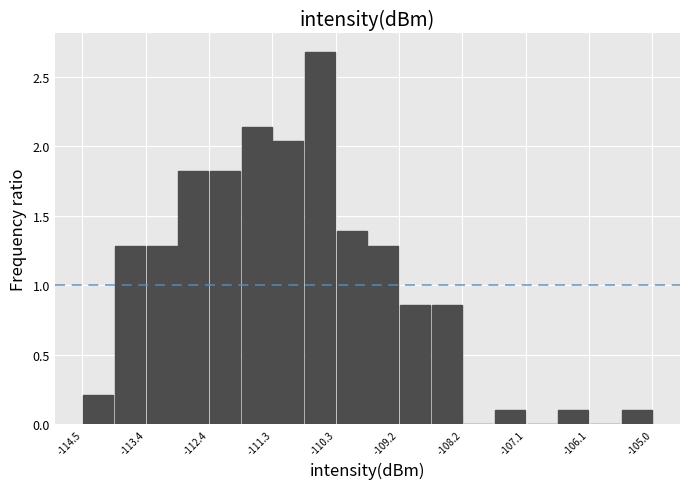

Read against the x-axis, roughly where is the centre of the tallest bar?

-110.6